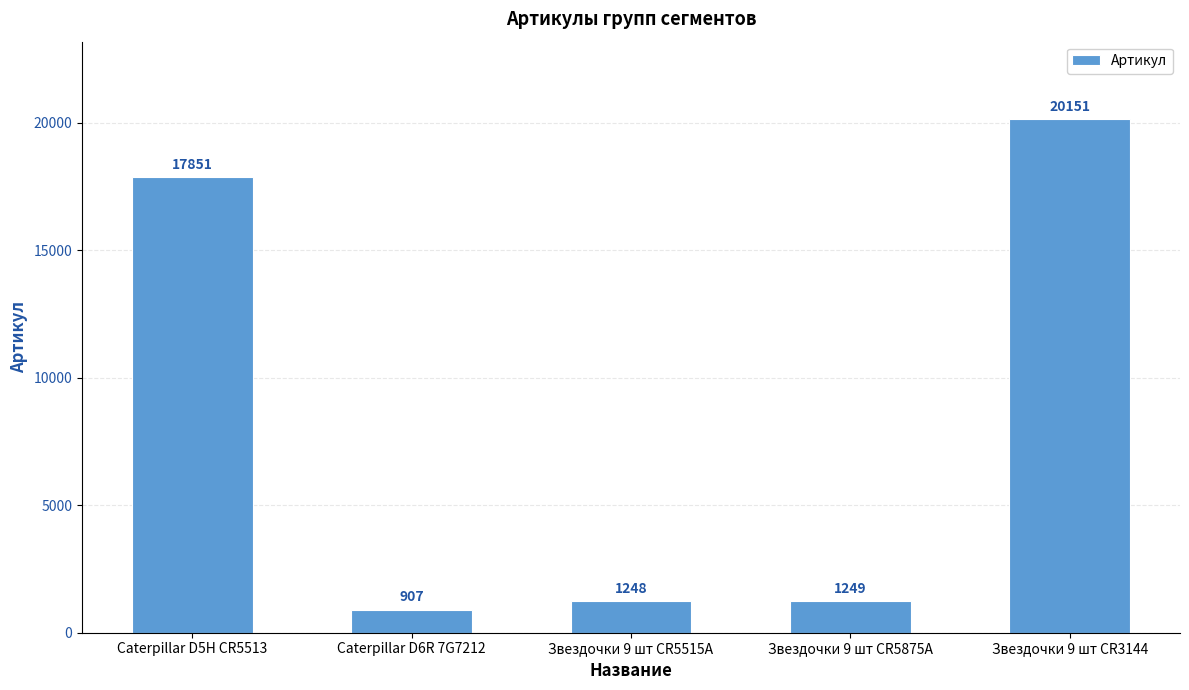

What is the label of the 4th bar from the left?

Звездочки 9 шт CR5875A